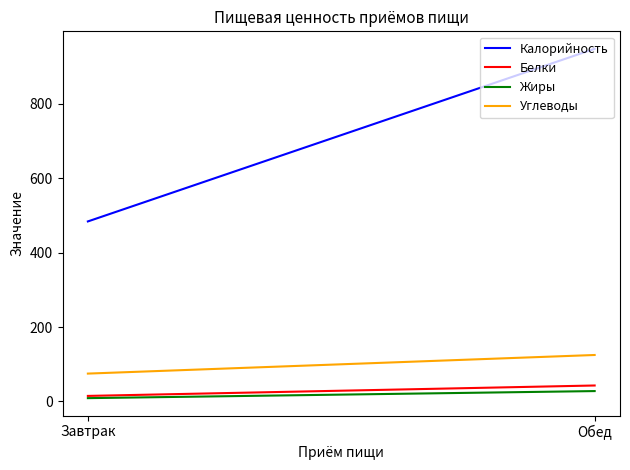

Rank the categories by Жиры value from highest to lowest.

Обед, Завтрак